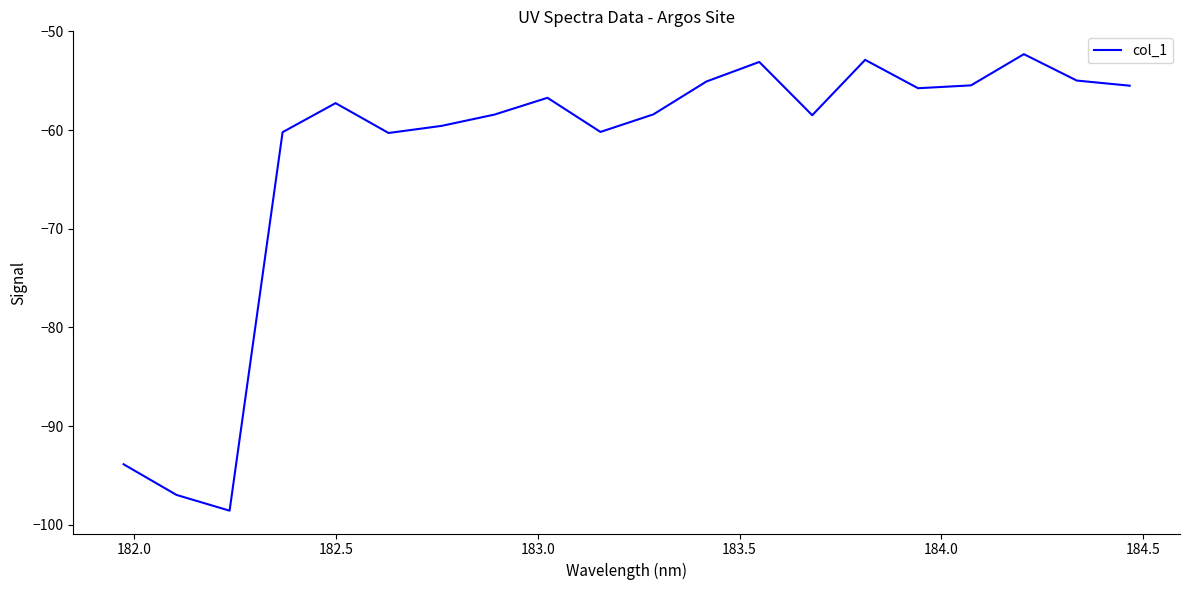

What is the smallest value displayed?

-98.6